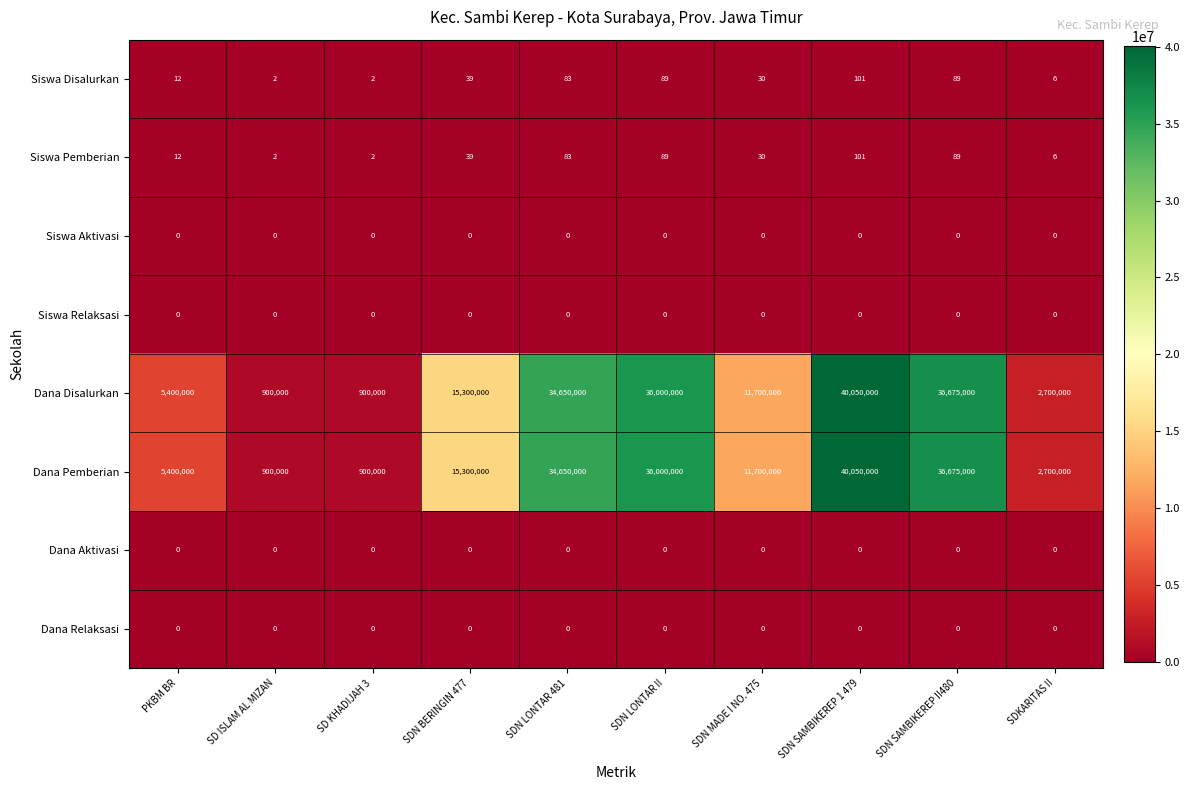

At how many categories does at least one series exceed 30528675?

4